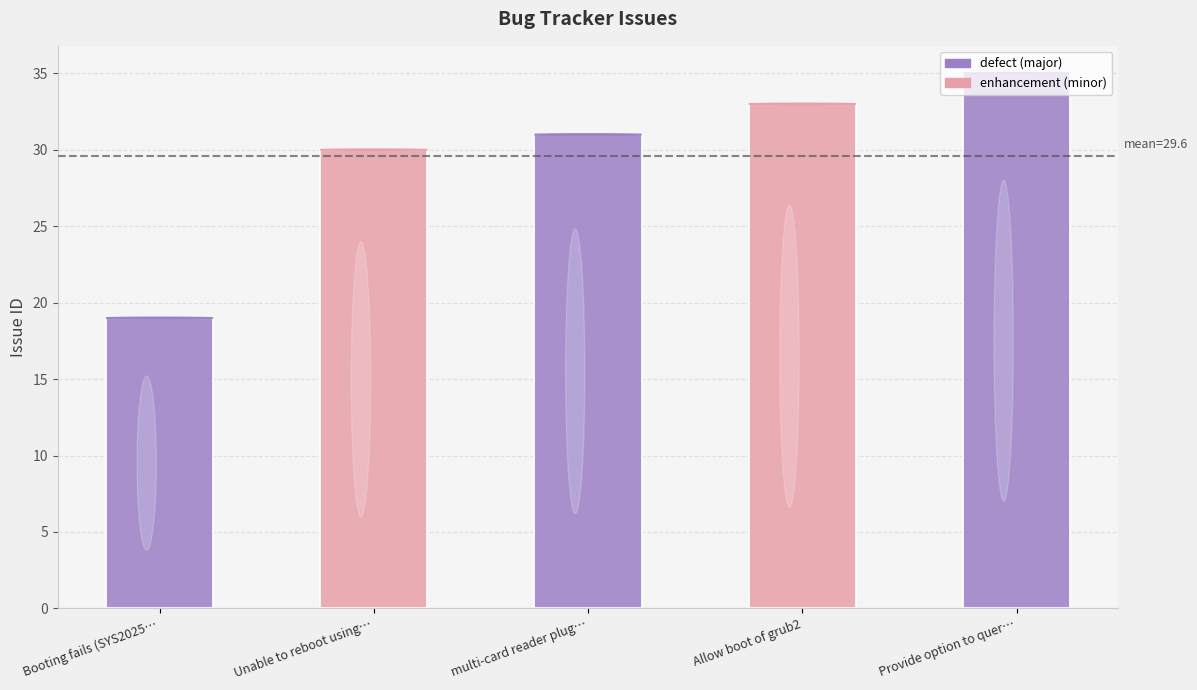

What is the smallest value displayed?

19